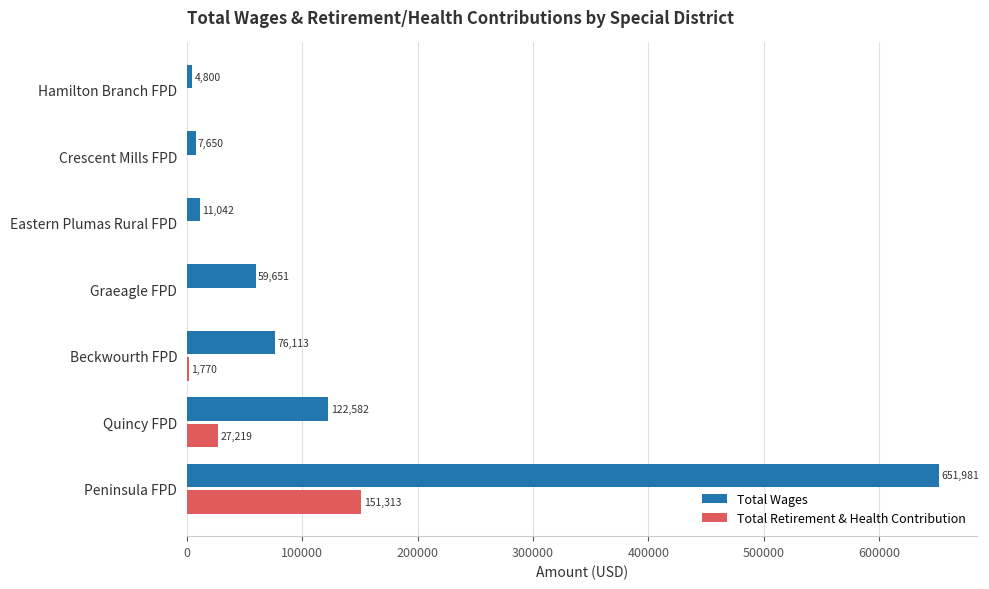

True or false: Total Retirement & Health Contribution has a value of 0 at Graeagle FPD.

True